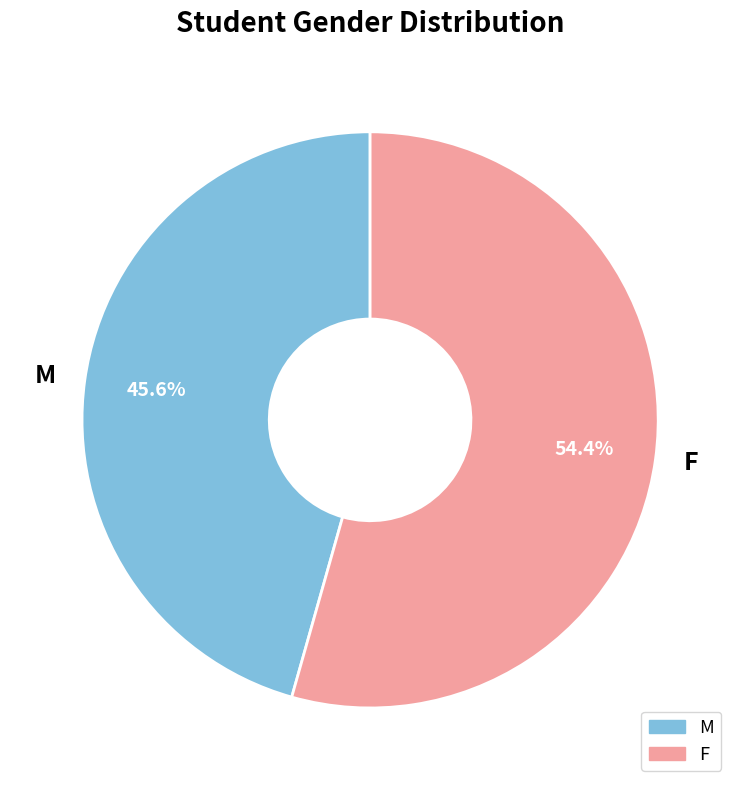

To the nearest percent, what percentage of the pie is M?

46%